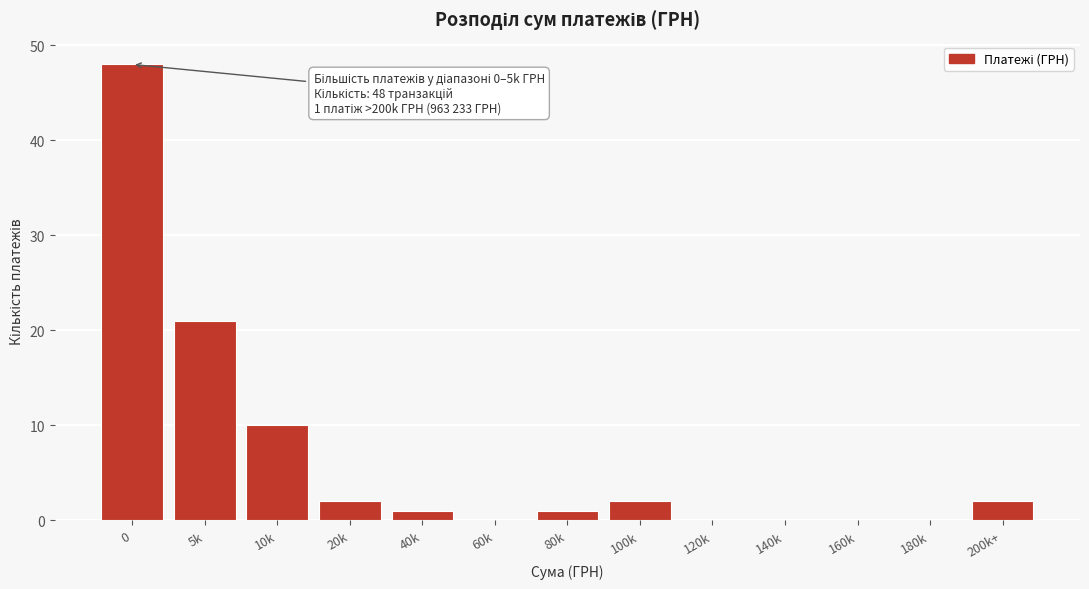

Reading right to left, list all the values displayed in this chart.

200k+=2	180k=0	160k=0	140k=0	120k=0	100k=2	80k=1	60k=0	40k=1	20k=2	10k=10	5k=21	0=48